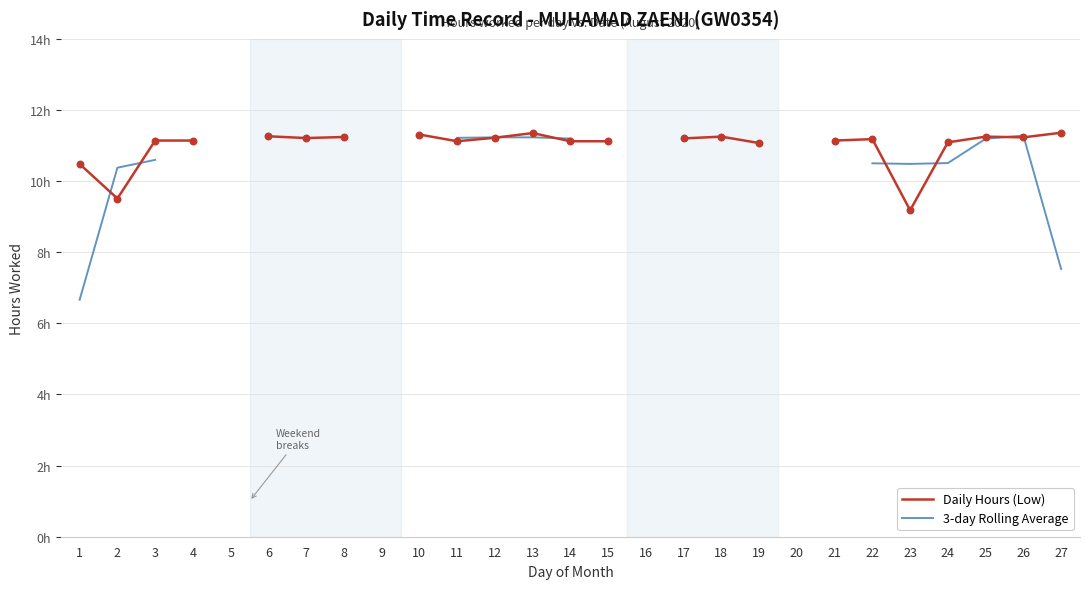

At which category is the sum across all series the highest?

13